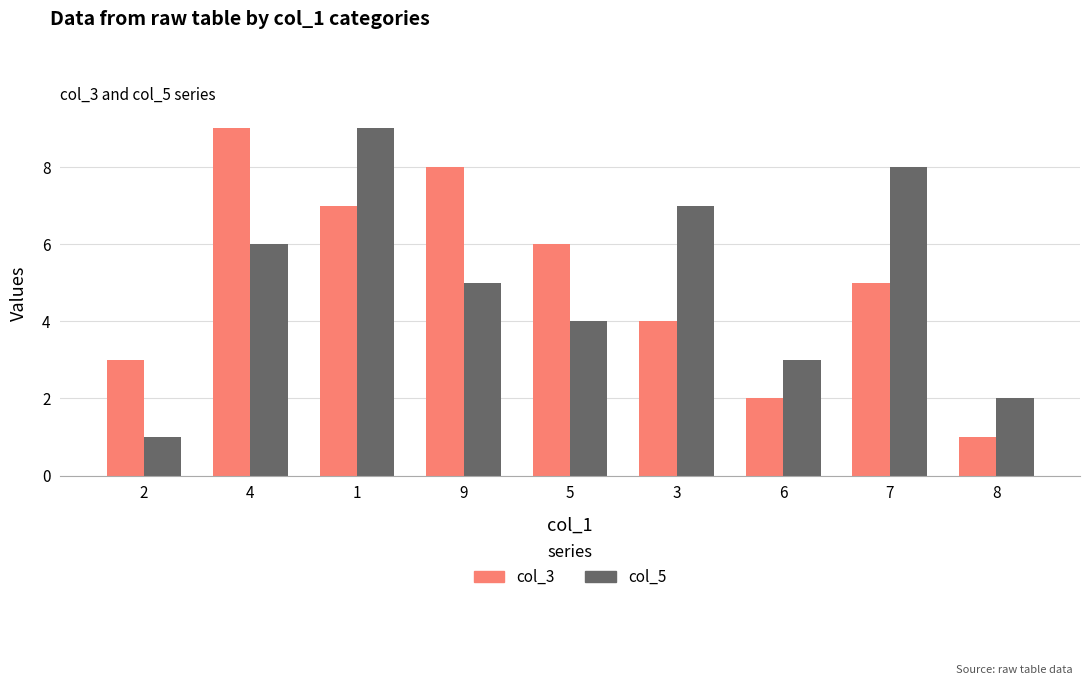

How many categories are shown in the chart?

9